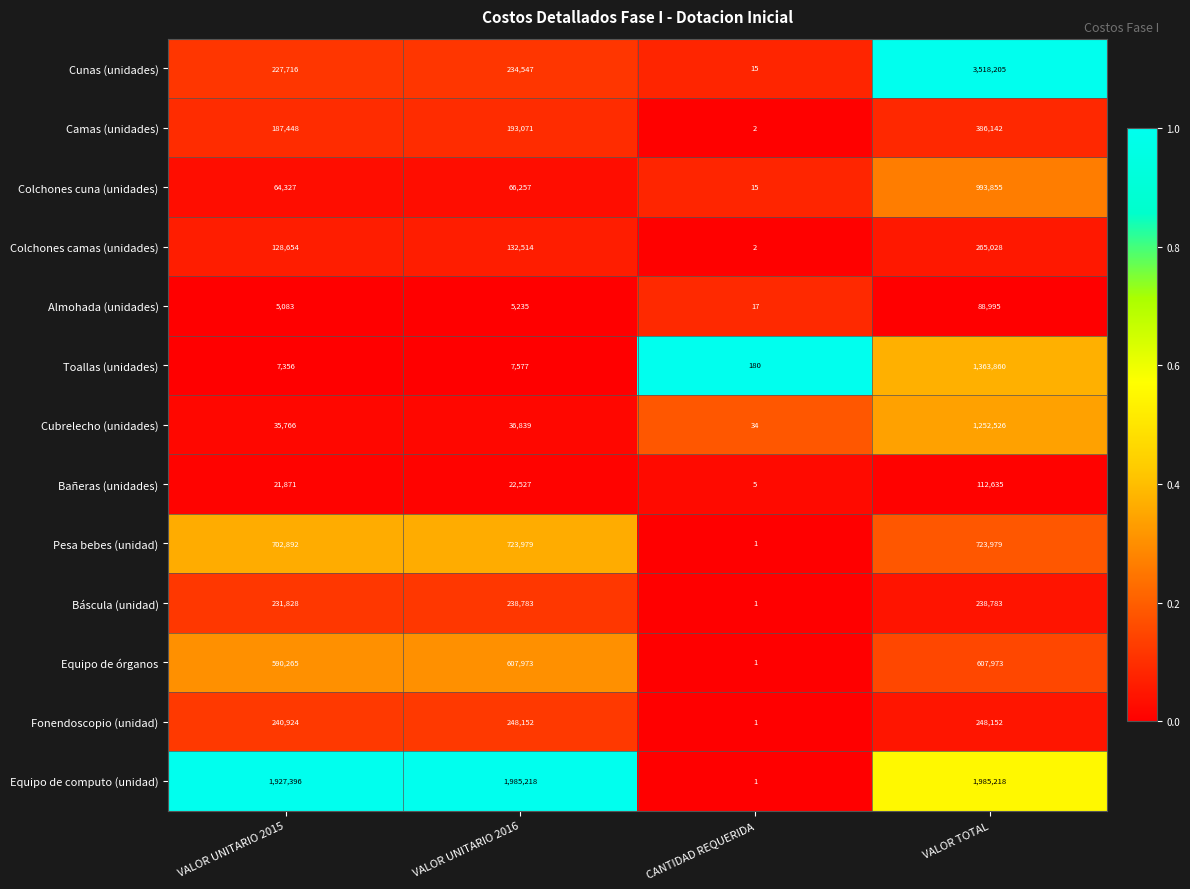

The Báscula (unidad) series shows 95414 at VALOR TOTAL. True or false?

False